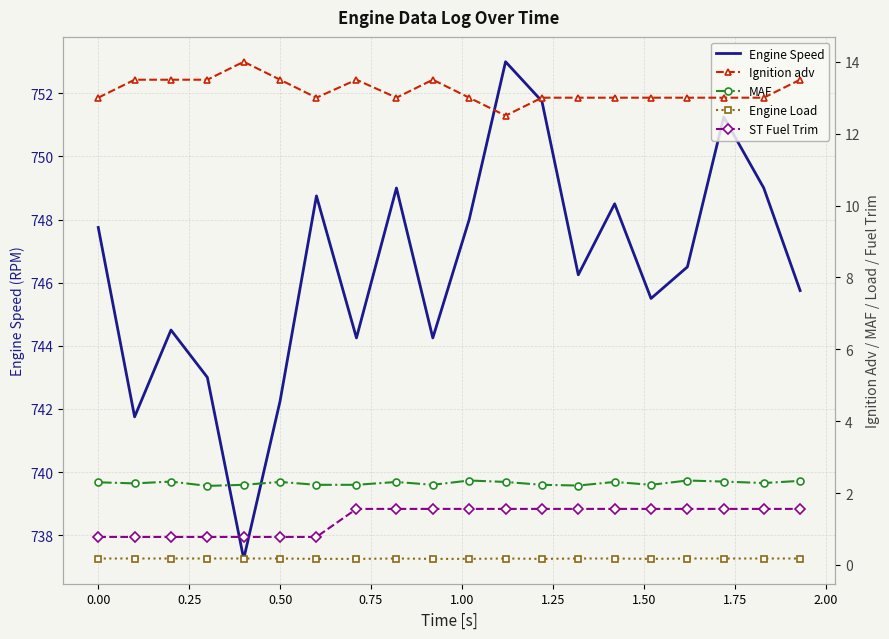

What are all the series names shown in the legend?

Engine Speed, Ignition adv, MAF, Engine Load, ST Fuel Trim